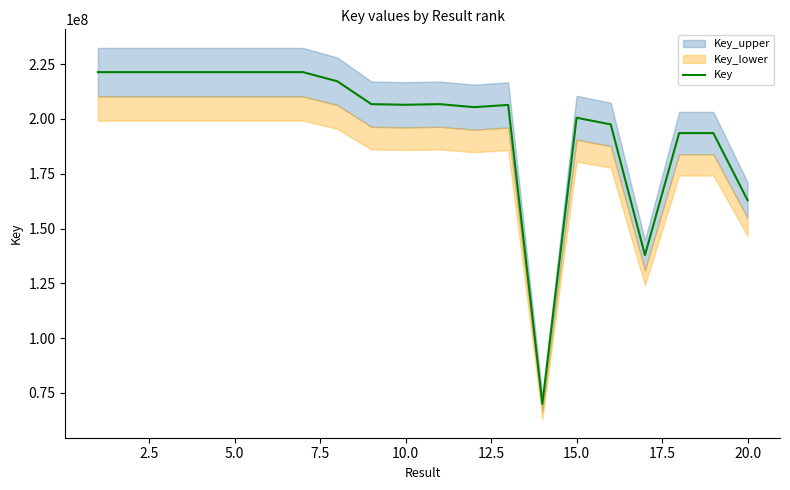

What is the value of the 10th point from the left?

206482828